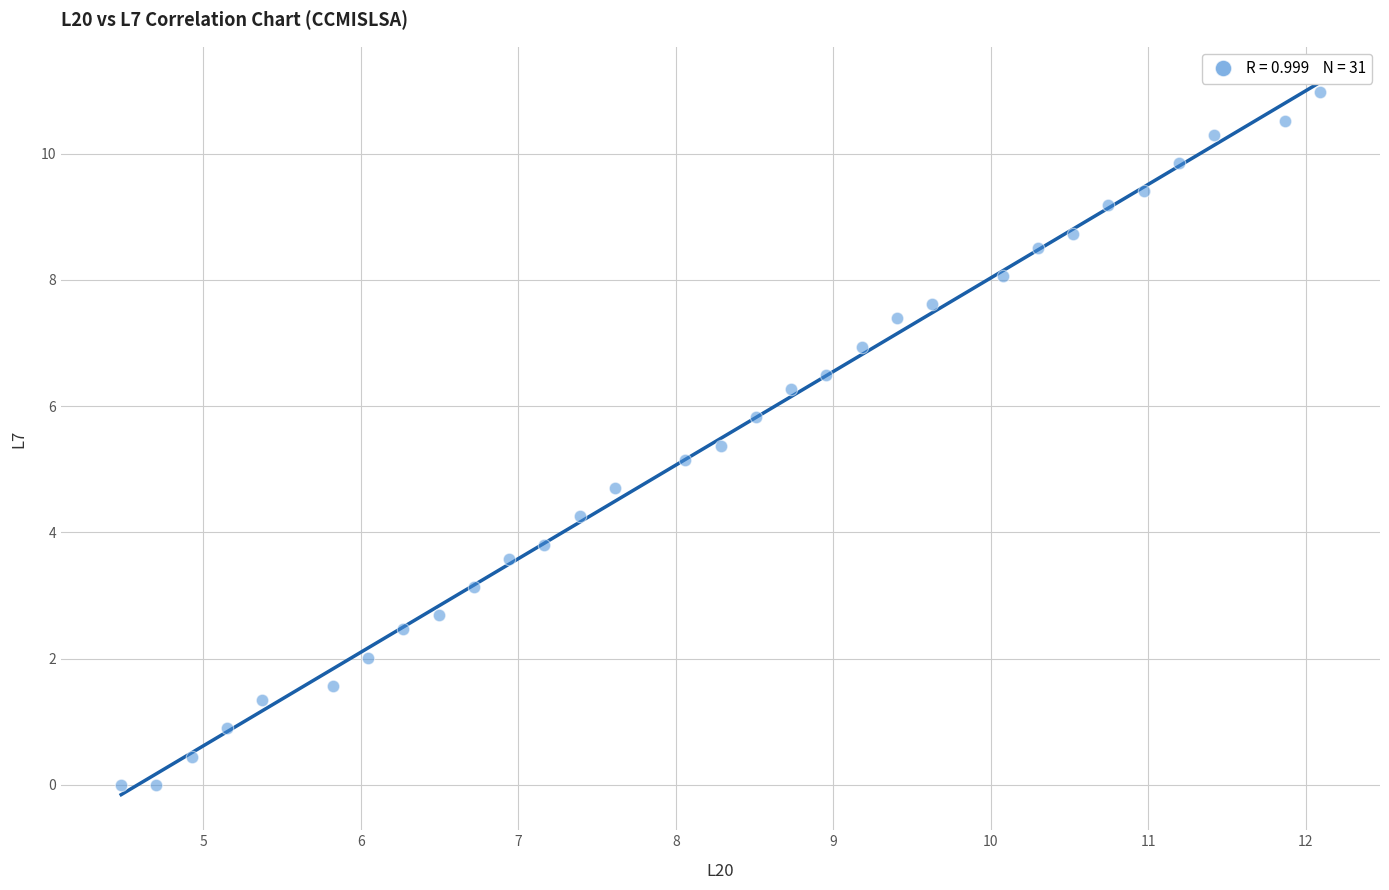

What Y value in the scatter plot is closest to 5?

5.1